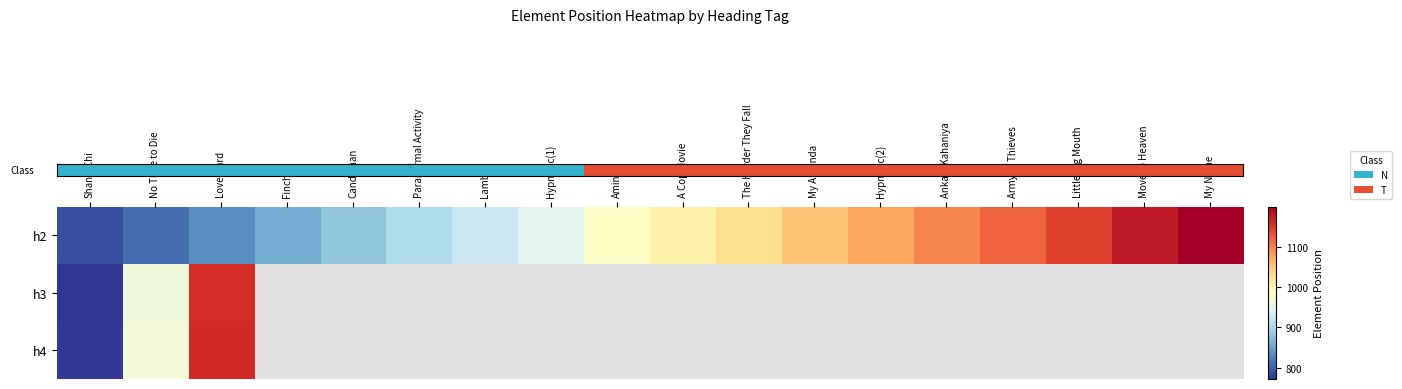

Count the number of data series in this chart.

3